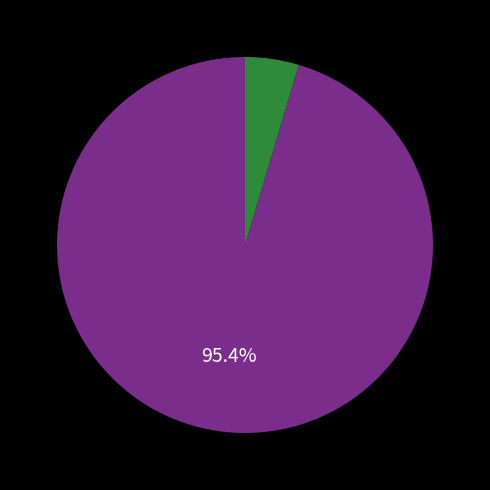

Is there a majority slice in this chart?

Yes